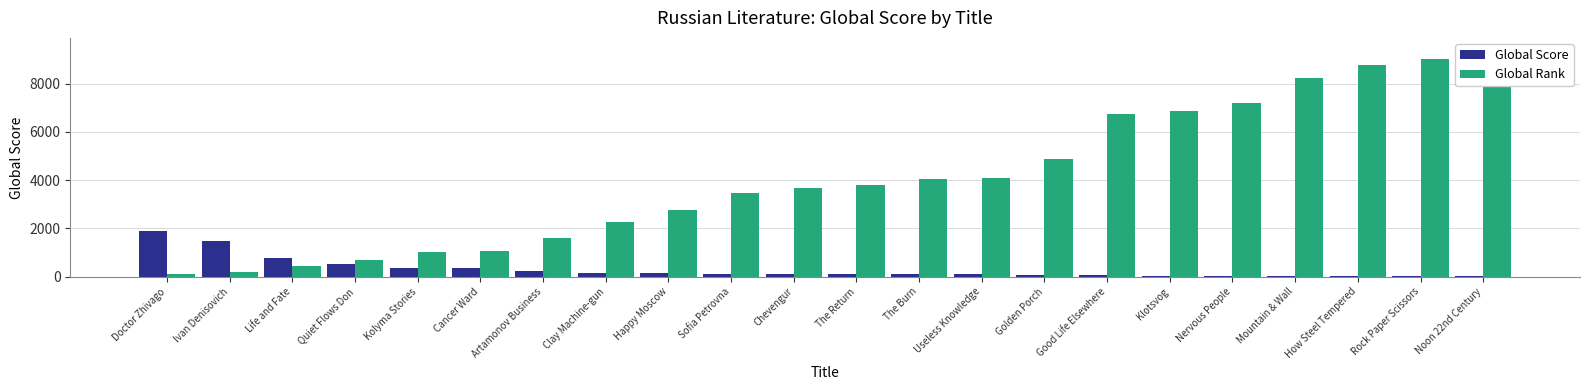

How many groups of bars are there?

22